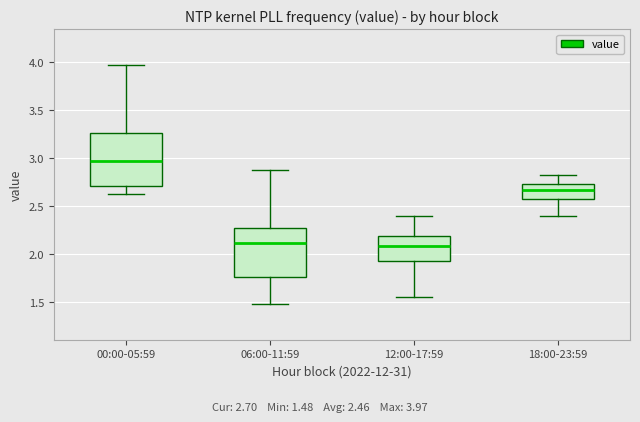

Which box's median line is the highest?

00:00-05:59